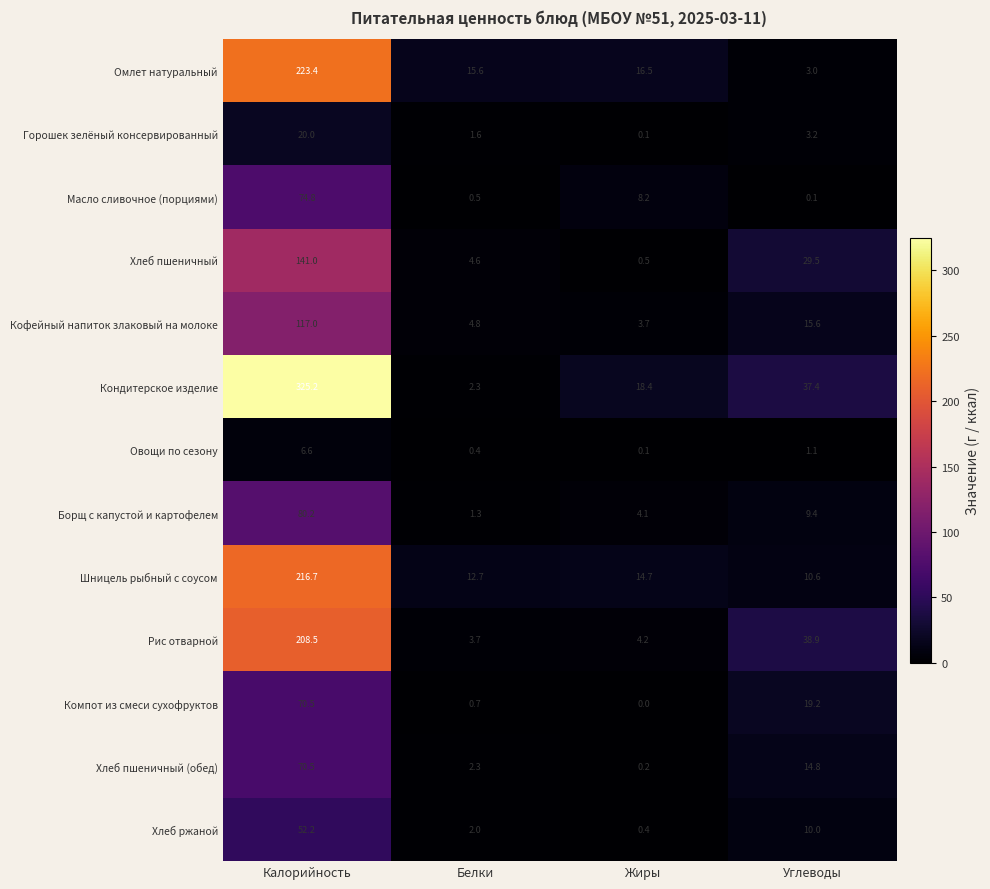

Which series has the largest range (max minus min)?

Кондитерское изделие